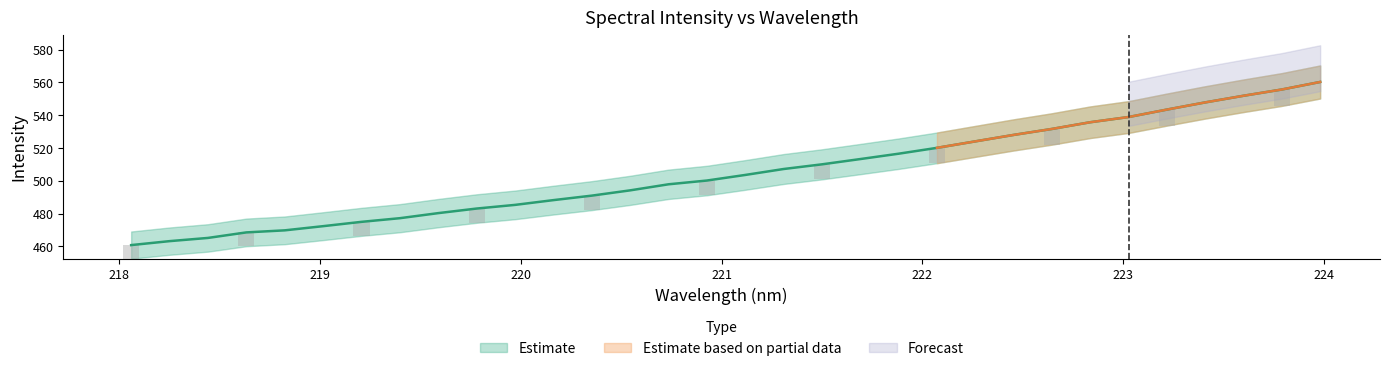

What is the change in value from 220.1623 to 221.6902?

+25.0